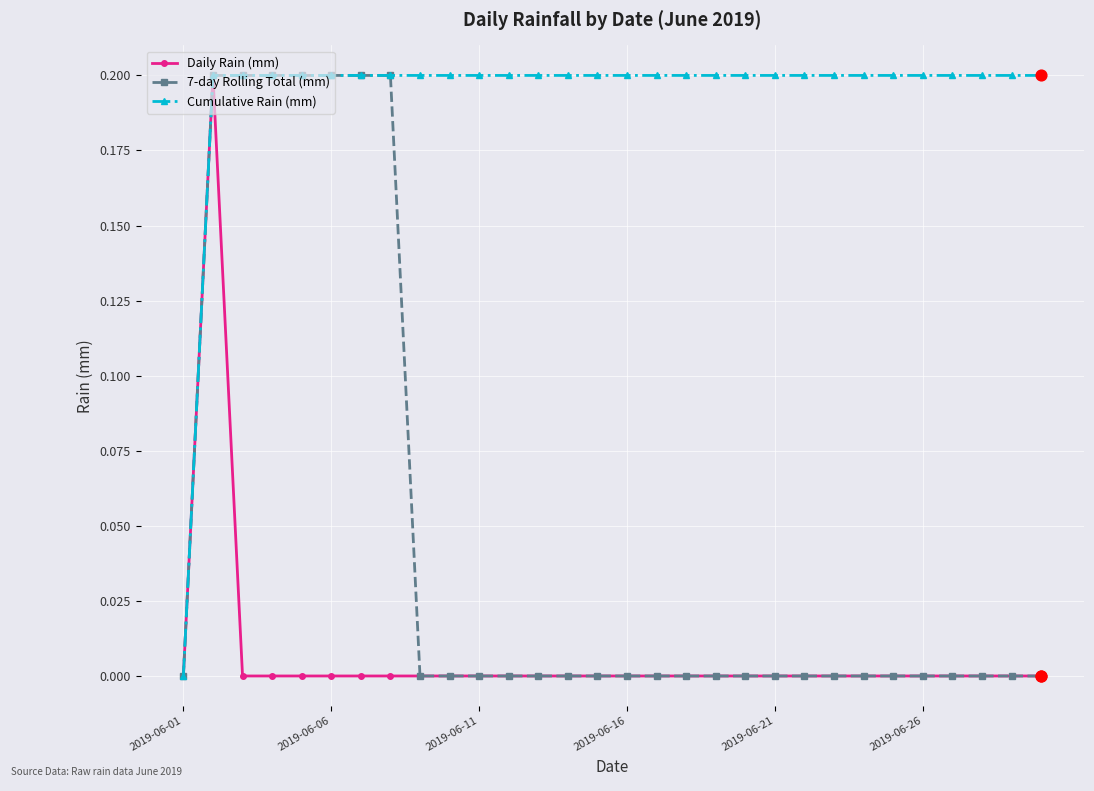

Which series has the largest total across all categories?

Cumulative Rain (mm)